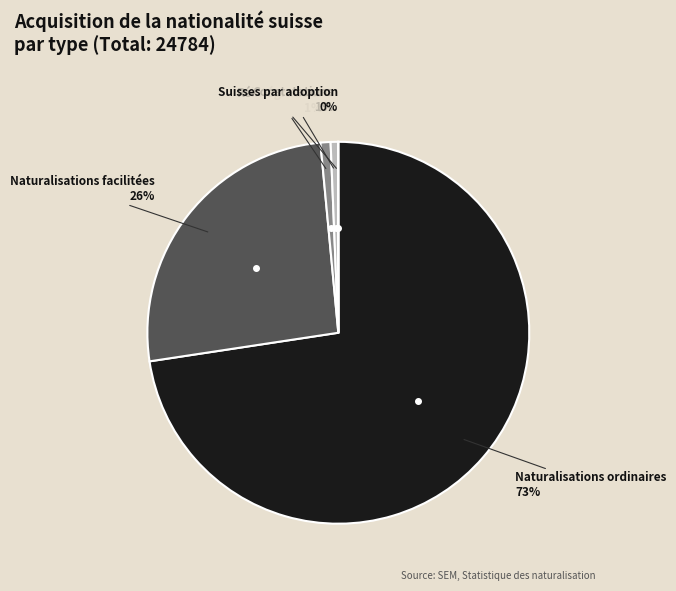

Is there any slice that represents more than half of the pie?

Yes